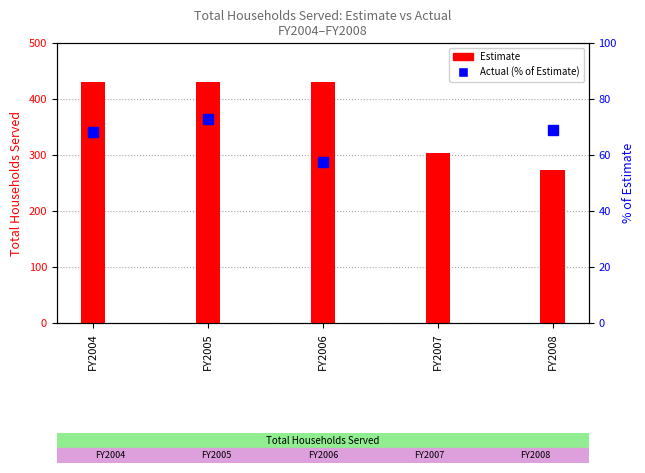

Which series has the largest range (max minus min)?

Estimate